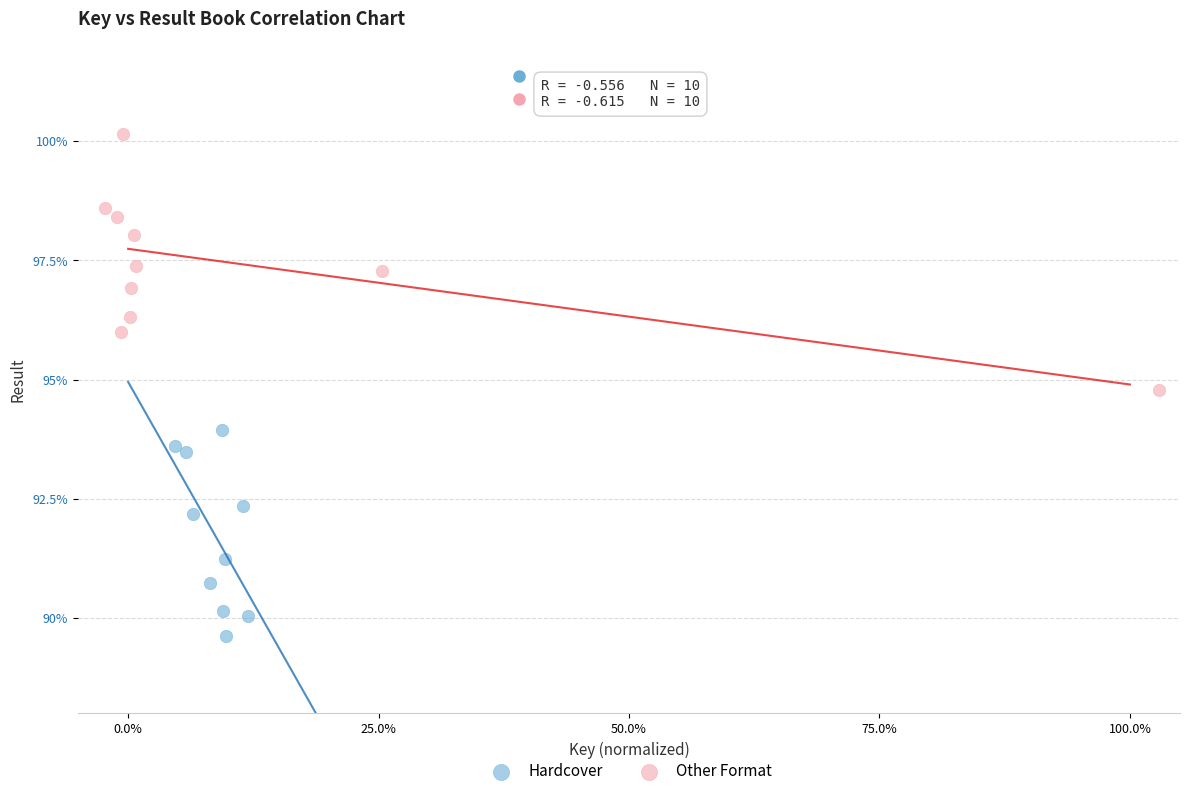

Which series reaches the maximum Y coordinate?

Other Format